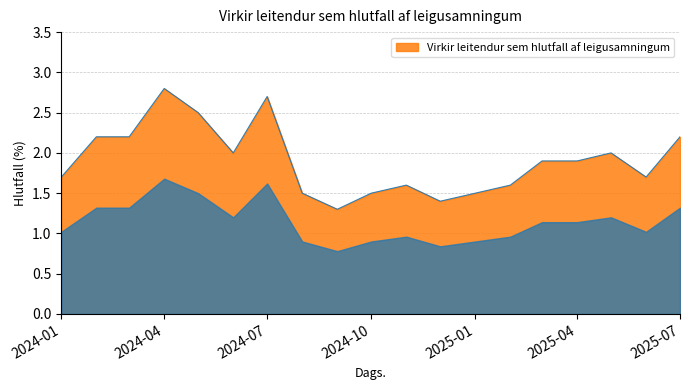

Reading left to right, extract all data points from this chart.

1.7	2.2	2.2	2.8	2.5	2.0	2.7	1.5	1.3	1.5	1.6	1.4	1.5	1.6	1.9	1.9	2.0	1.7	2.2